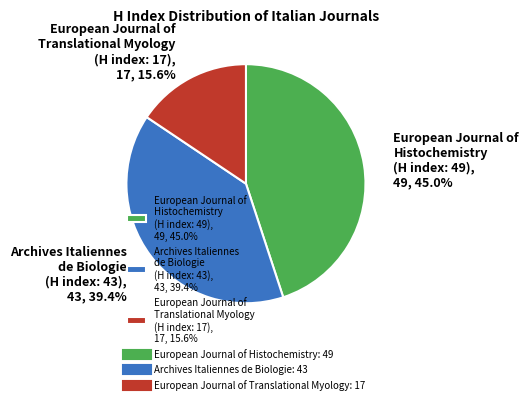

Does any single category account for the majority?

No